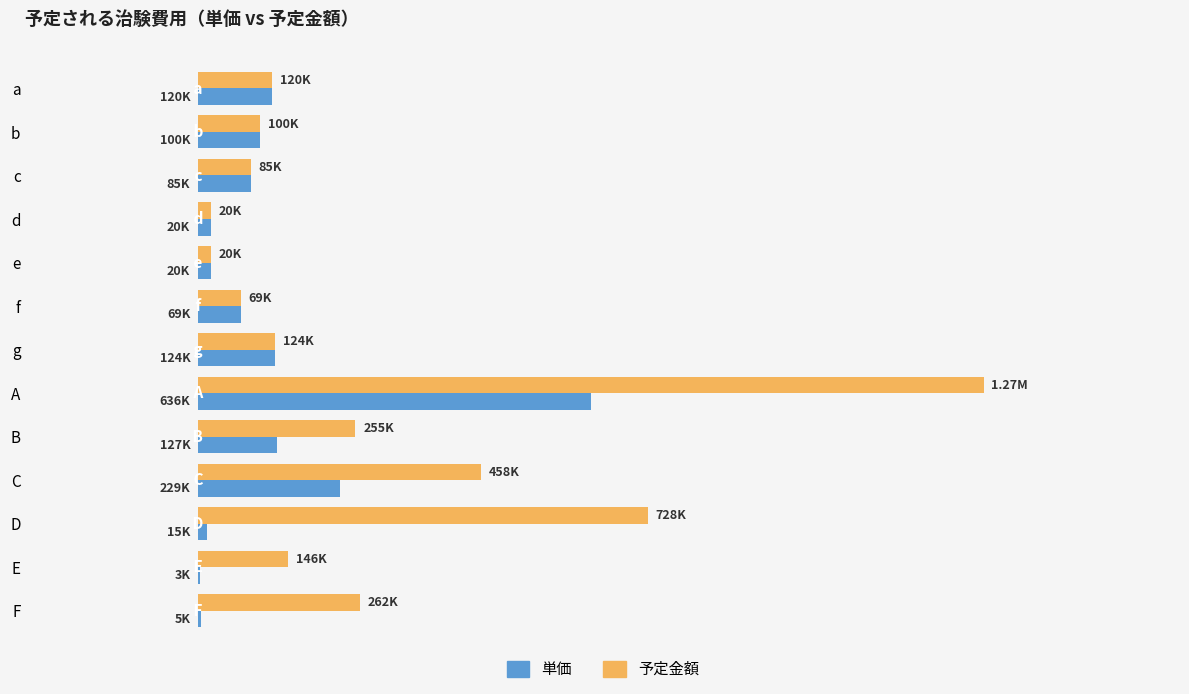

What are all the series names shown in the legend?

単価, 予定金額